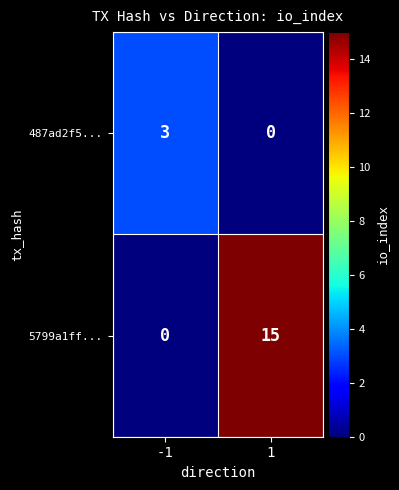

True or false: 487ad2f5... has a value of 3 at -1.

True